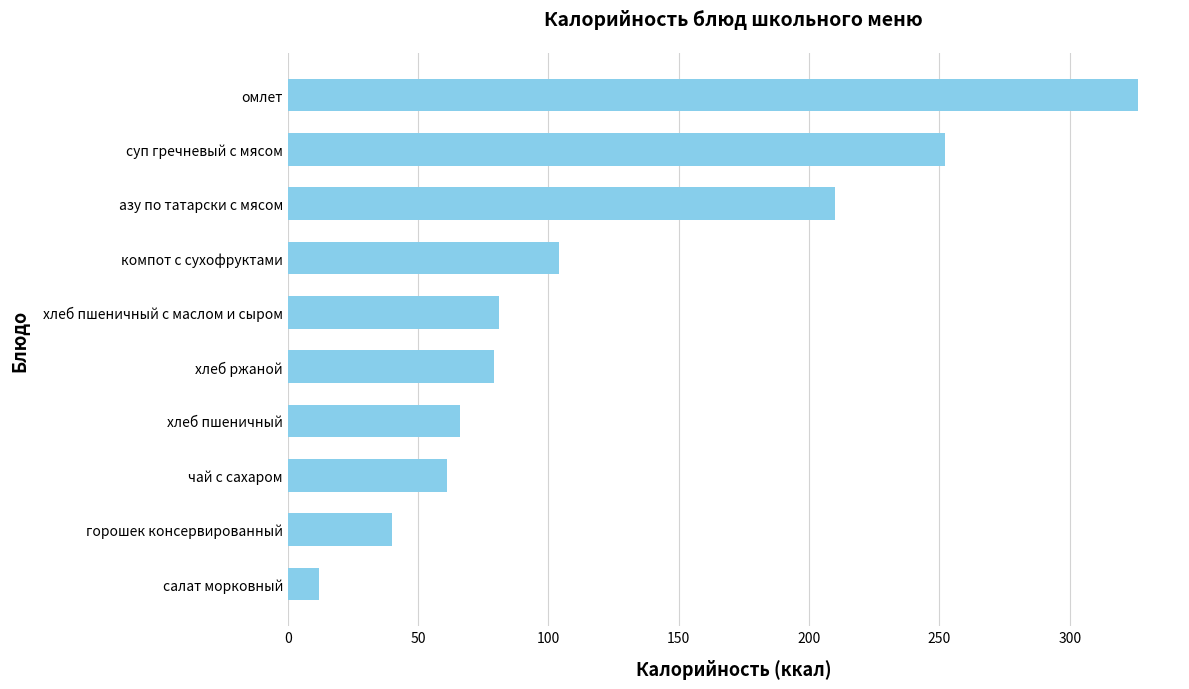

The chart shows a value of 340 at суп гречневый с мясом. True or false?

False